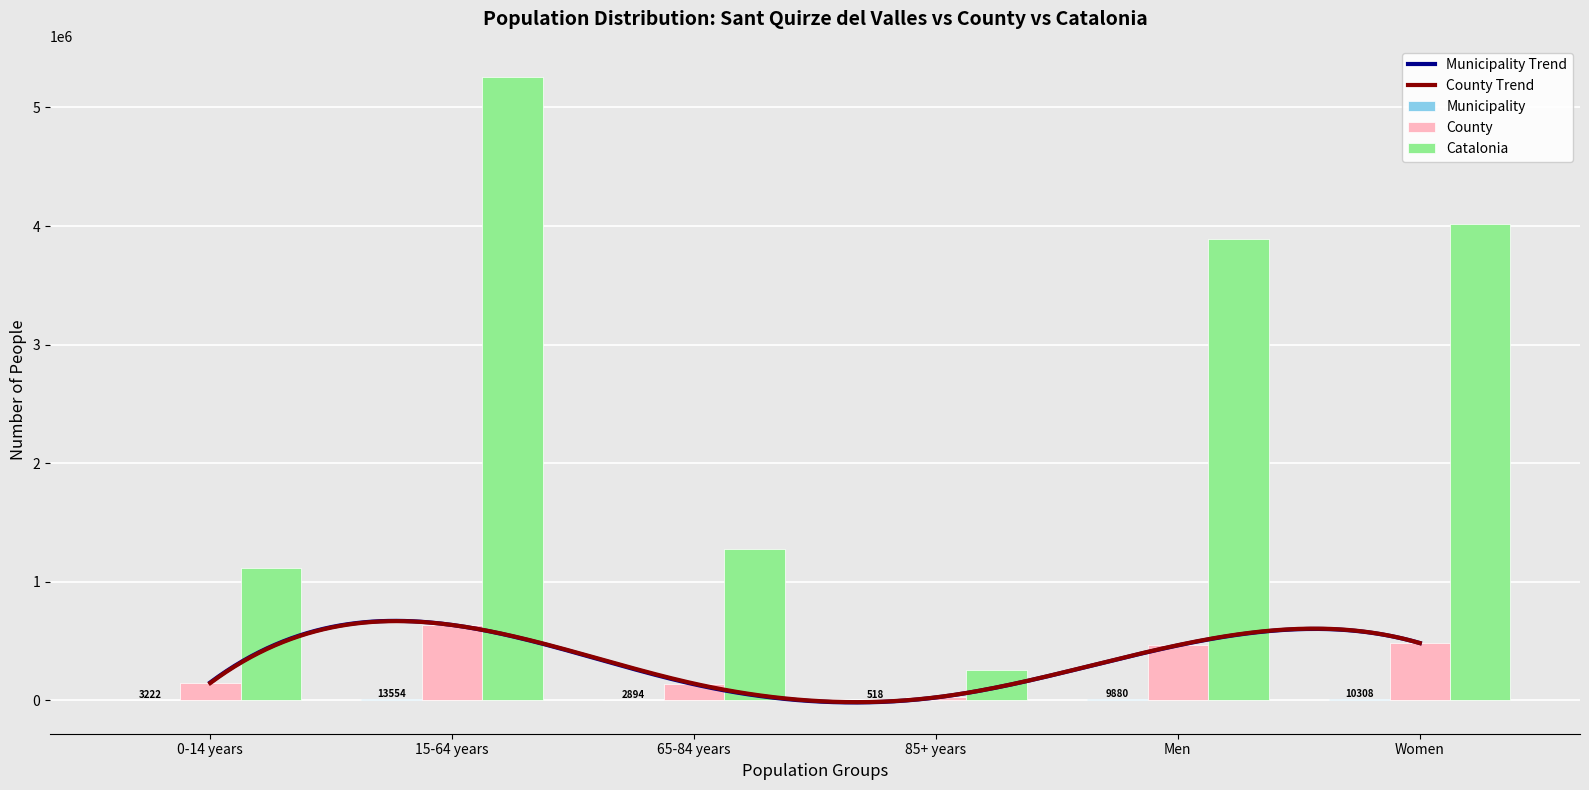

At how many categories does at least one series exceed 44508?

6